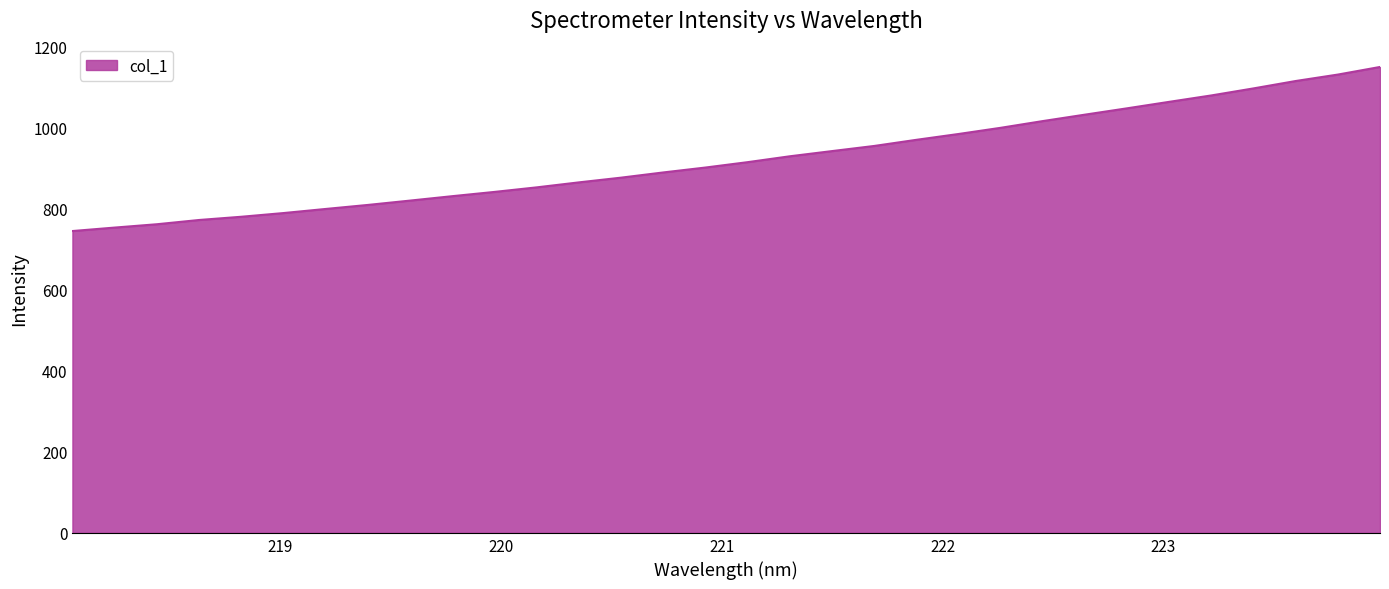

Reading right to left, what are all the values shown in this chart?

1149.6	1130.9	1115.0	1096.8	1079.4	1063.6	1047.6	1032.0	1016.1	999.5	984.2	969.9	954.7	942.1	929.3	914.8	901.5	889.4	876.5	864.9	852.6	841.3	830.8	819.9	809.2	799.3	789.2	780.0	772.1	761.6	753.3	744.8